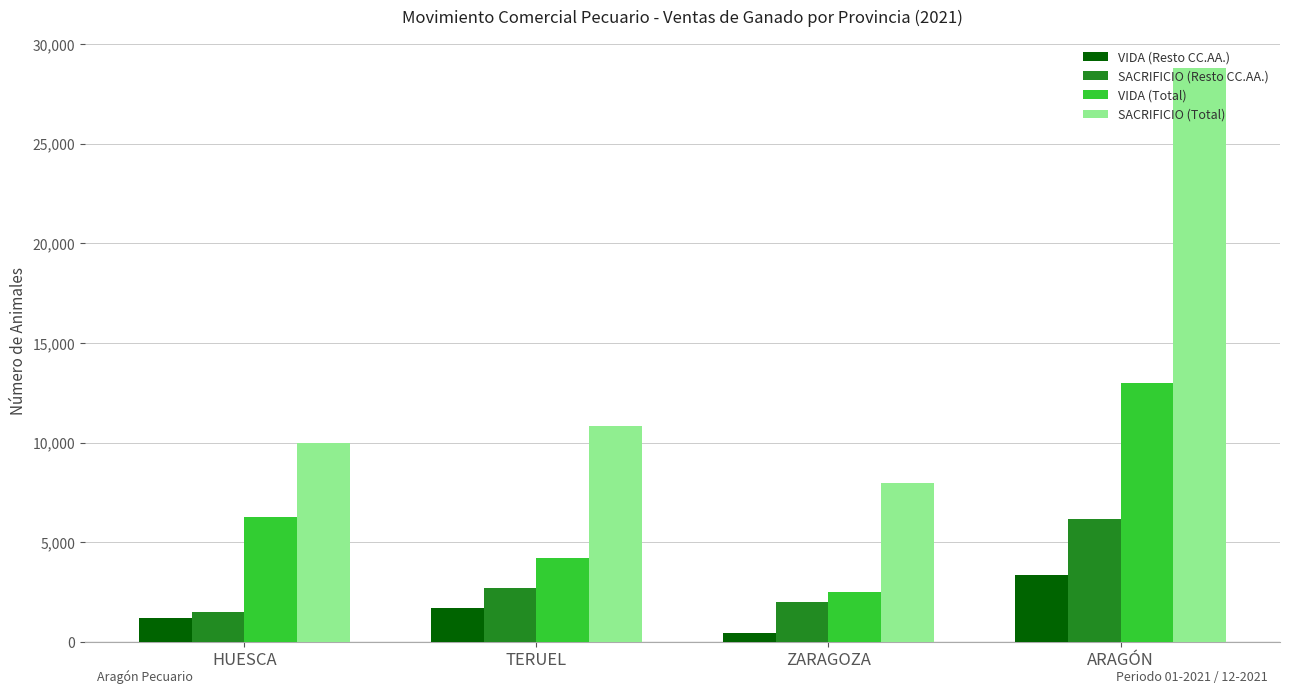

What value does the SACRIFICIO (Total) series have at TERUEL, to the nearest 10?

10830